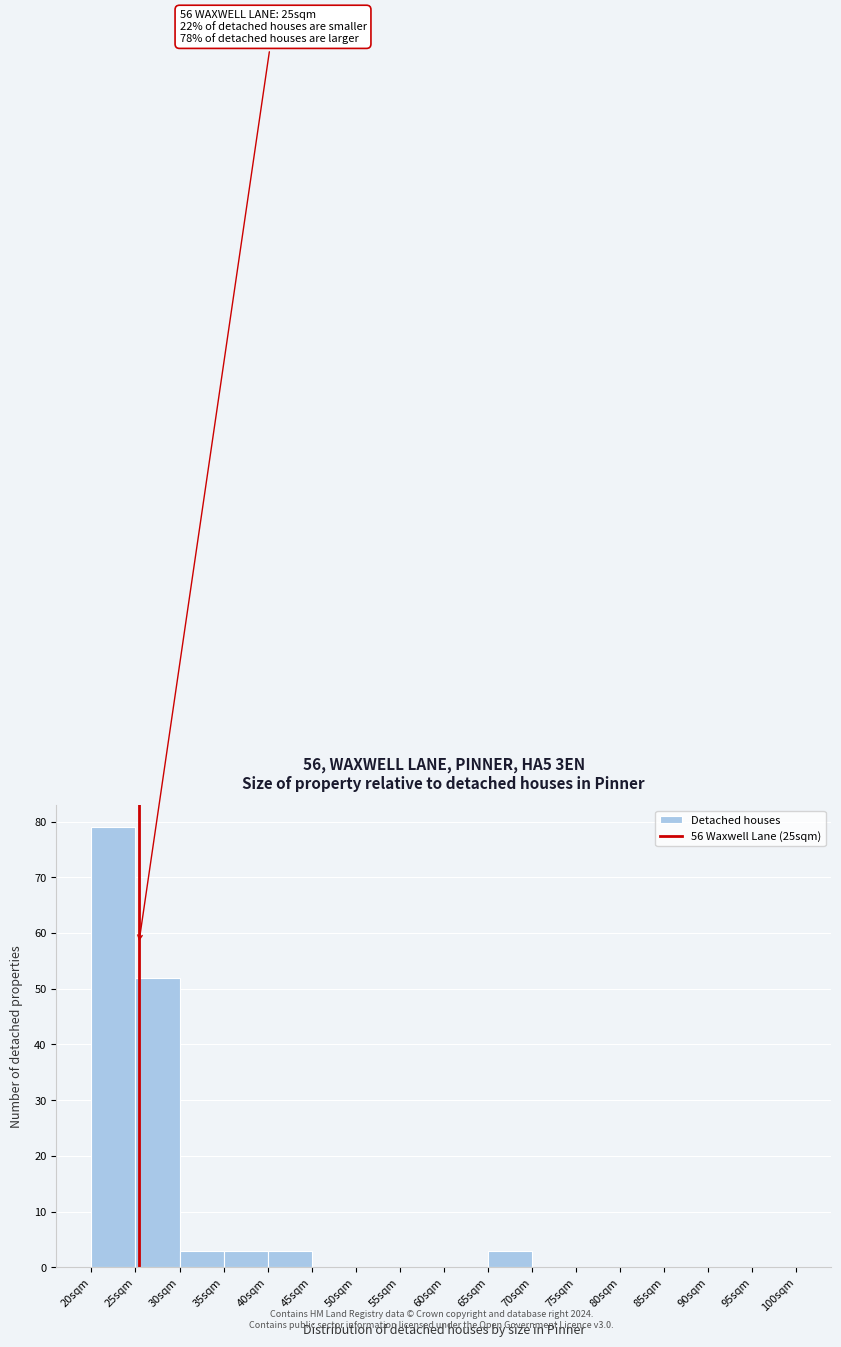

Over which range of the x-axis is the bar tallest?

20 to 25